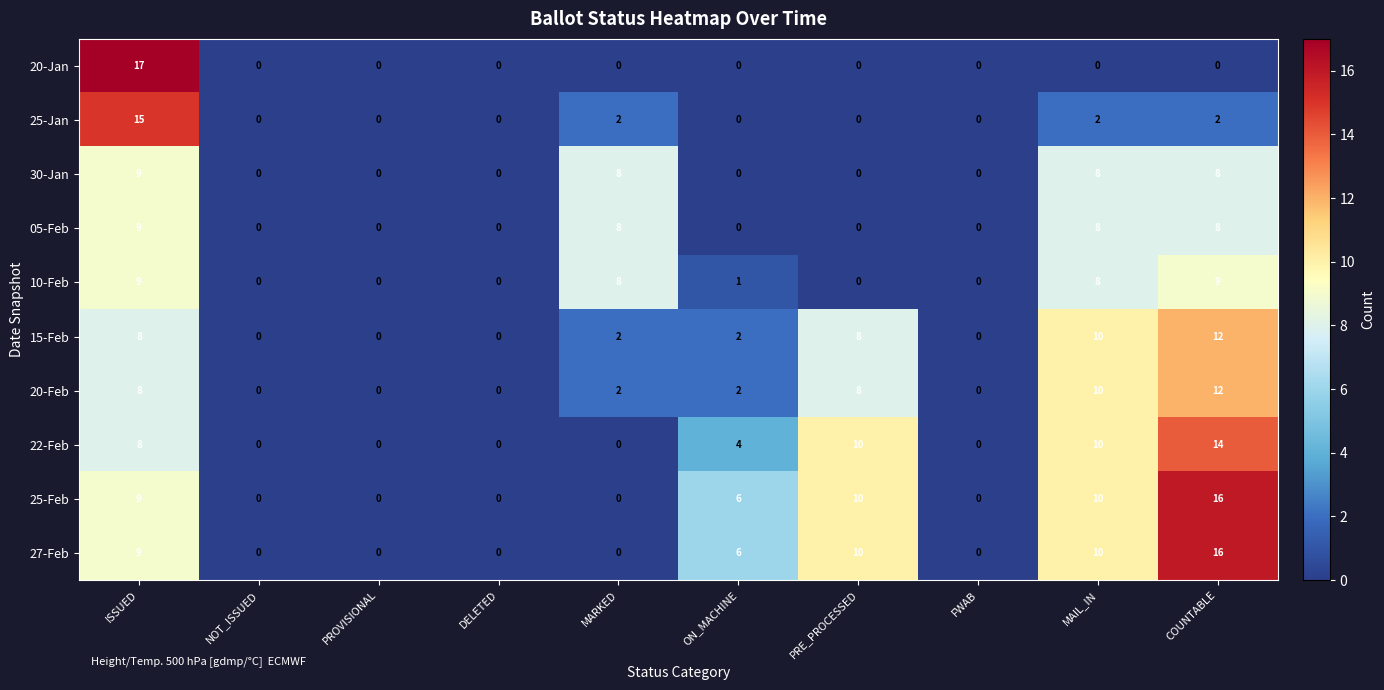

What is the total value across all series at PRE_PROCESSED?

46